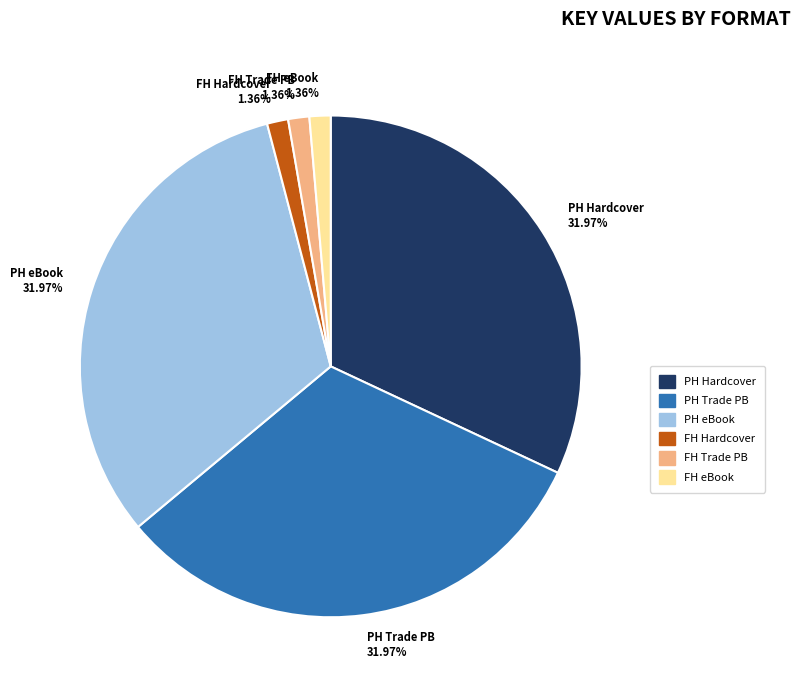

Approximately how many times larger is the value at PH Hardcover compared to PH Trade PB?

1.0